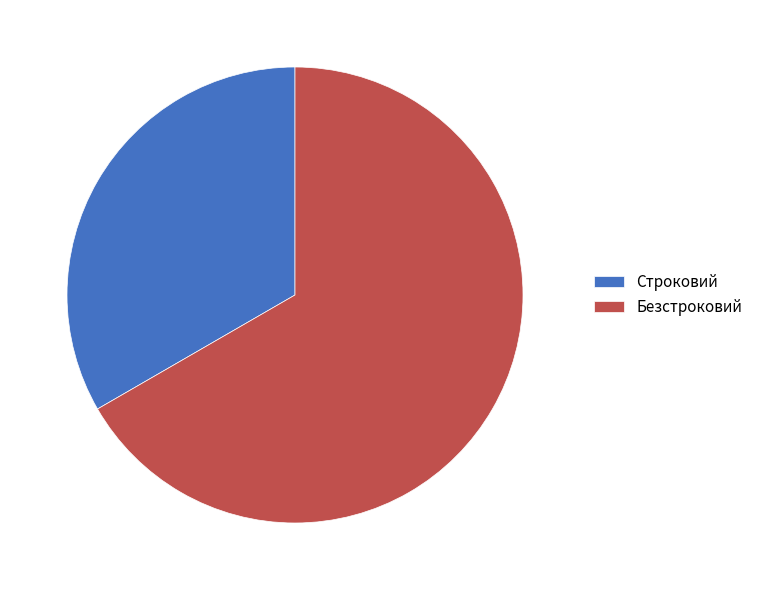

What is the ratio of the value at Безстроковий to the value at Строковий?

2.0